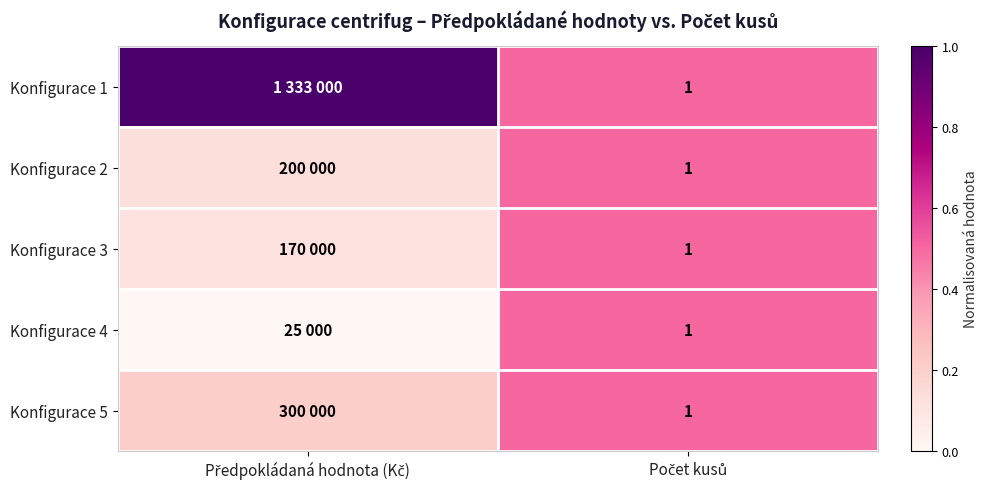

Between Počet kusů and Předpokládaná hodnota (Kč), which is larger?

Předpokládaná hodnota (Kč)